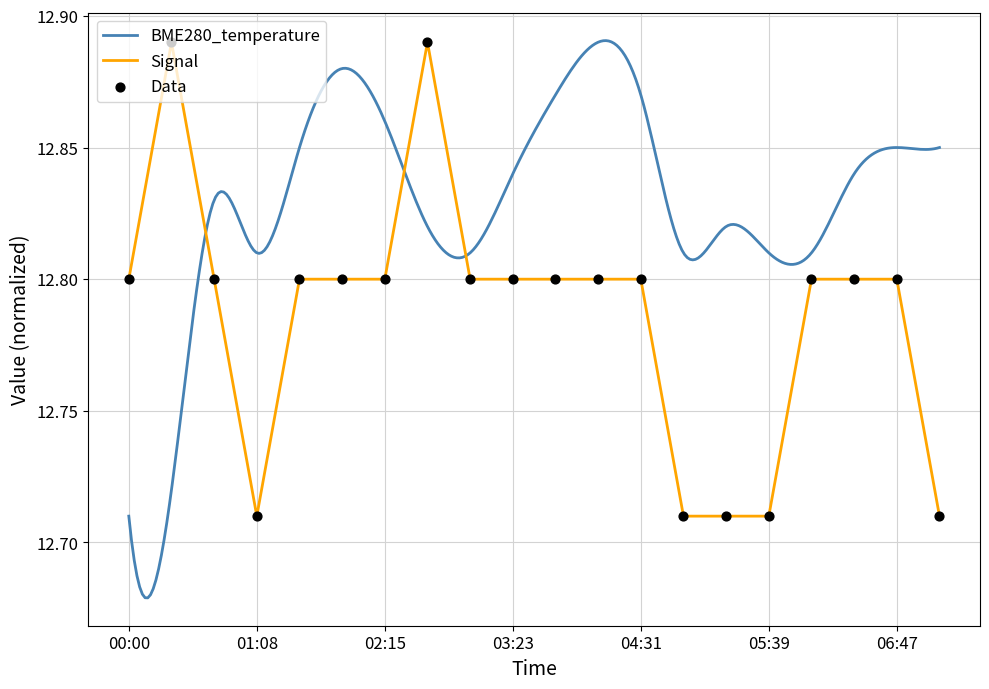

Which has a higher value, 06:47 or 00:00?

06:47